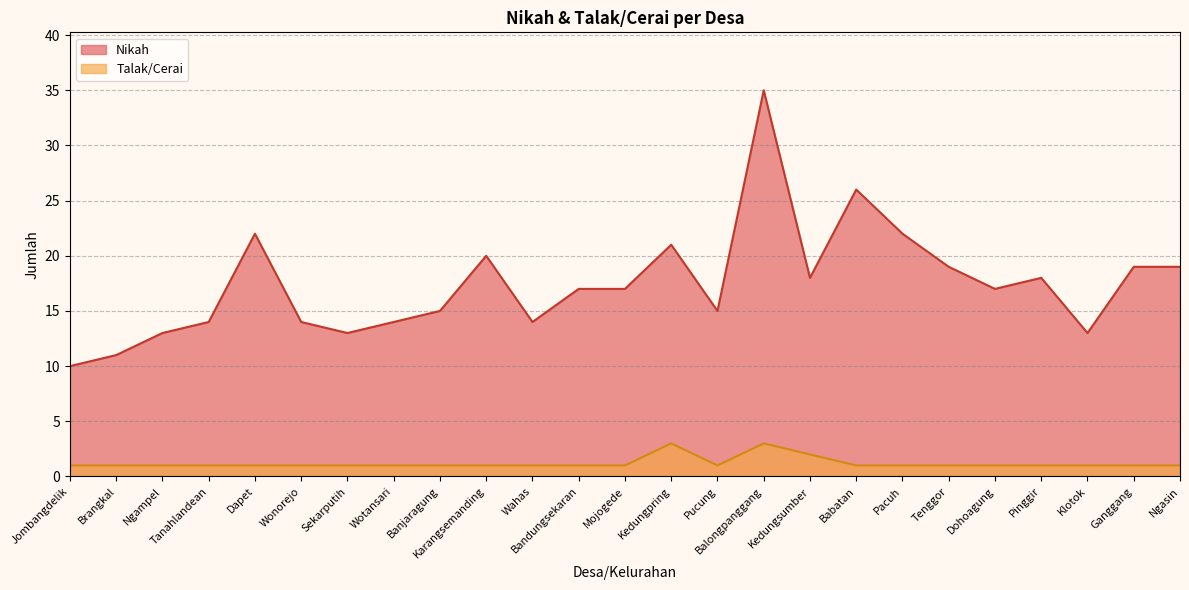

How many lines are shown in the chart?

2